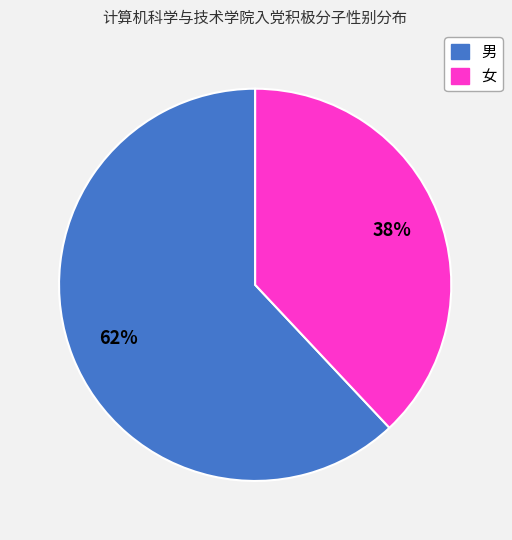

Do 女 and 男 together represent more than half of the pie?

Yes